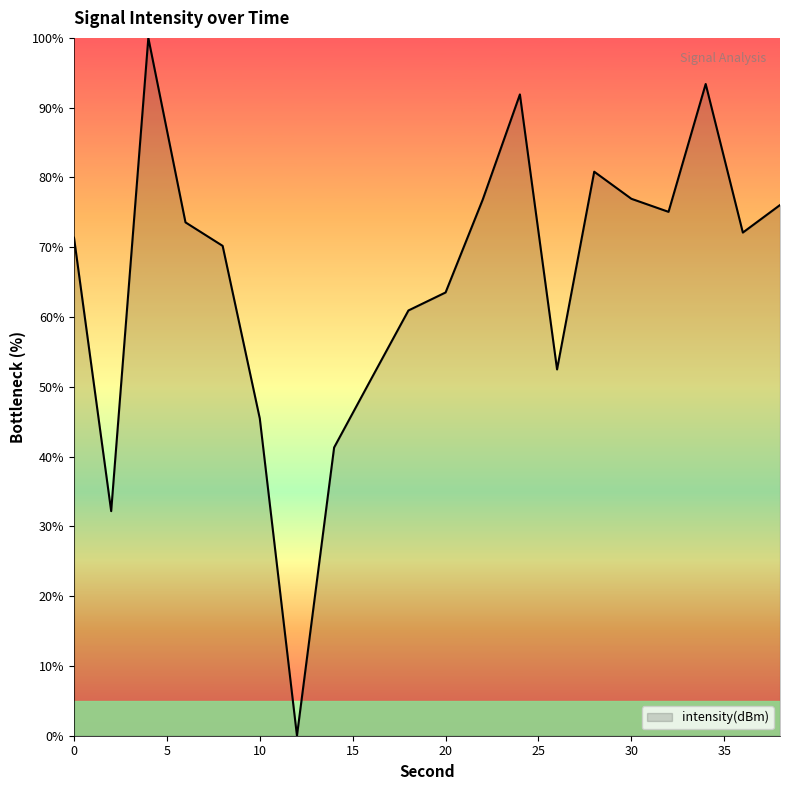

How many values are below 72?

10